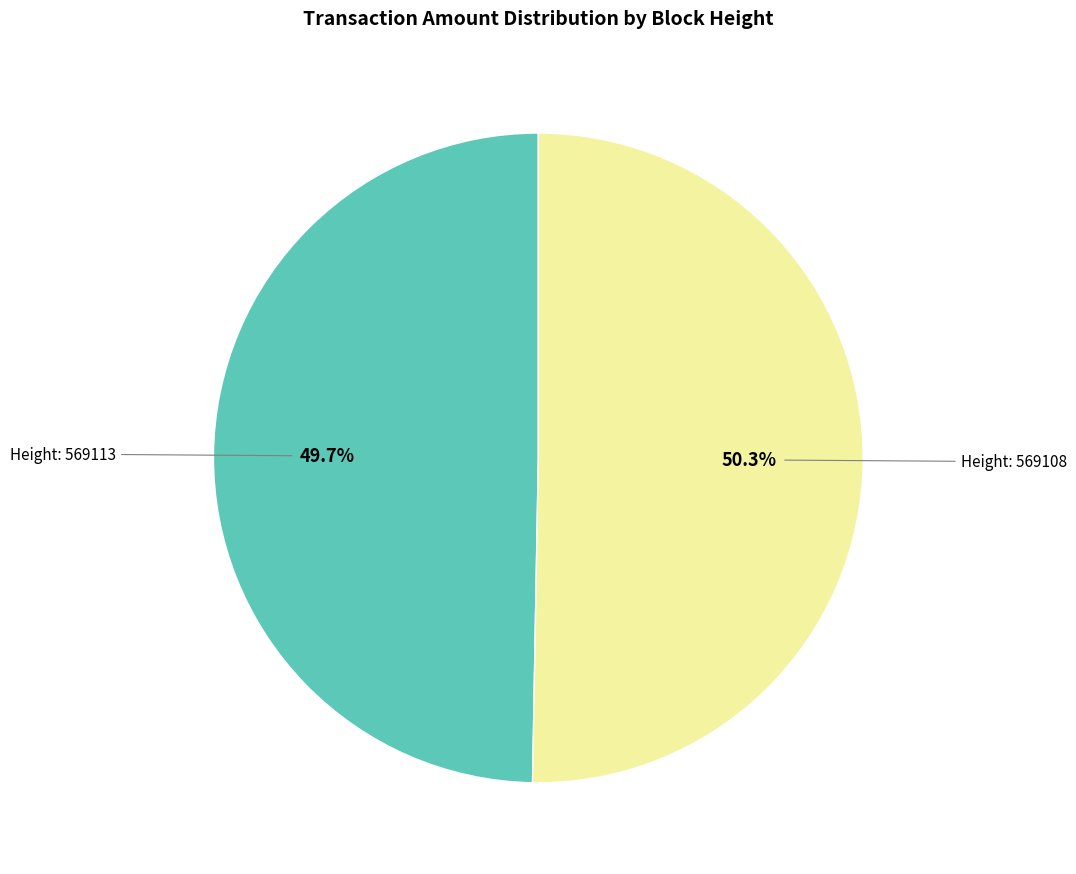

Is there a majority slice in this chart?

Yes